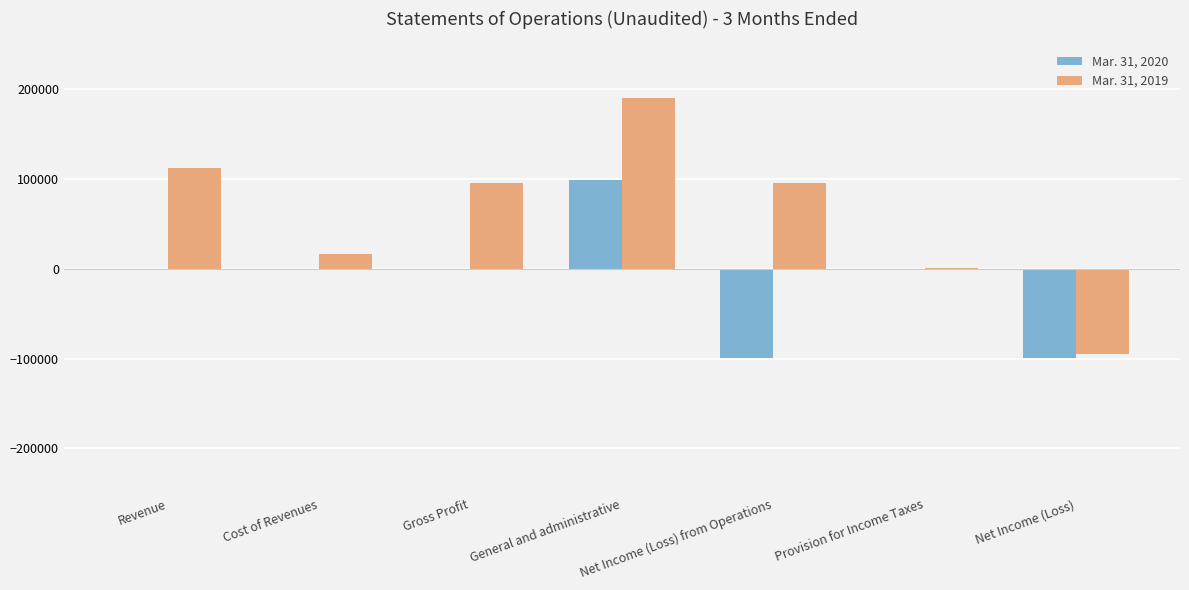

Count the number of categories in the chart.

7